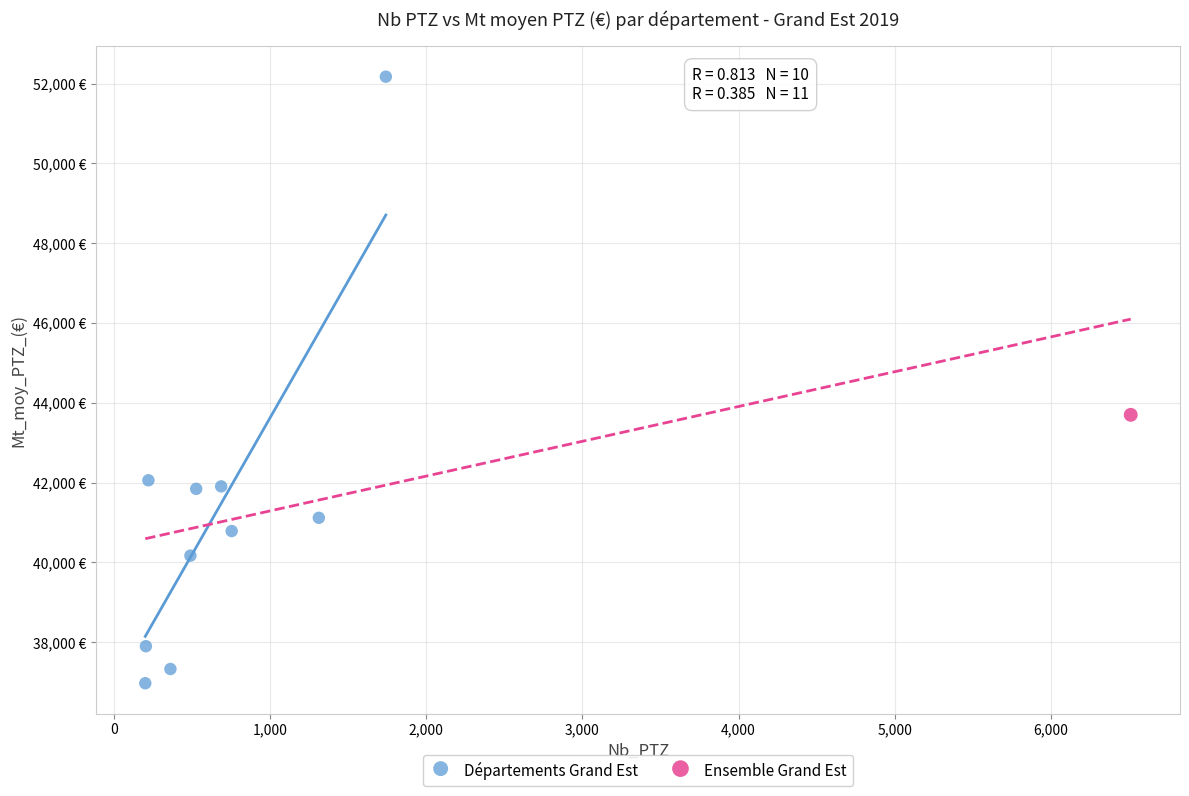

What are all the series names shown in the legend?

Départements Grand Est, Ensemble Grand Est